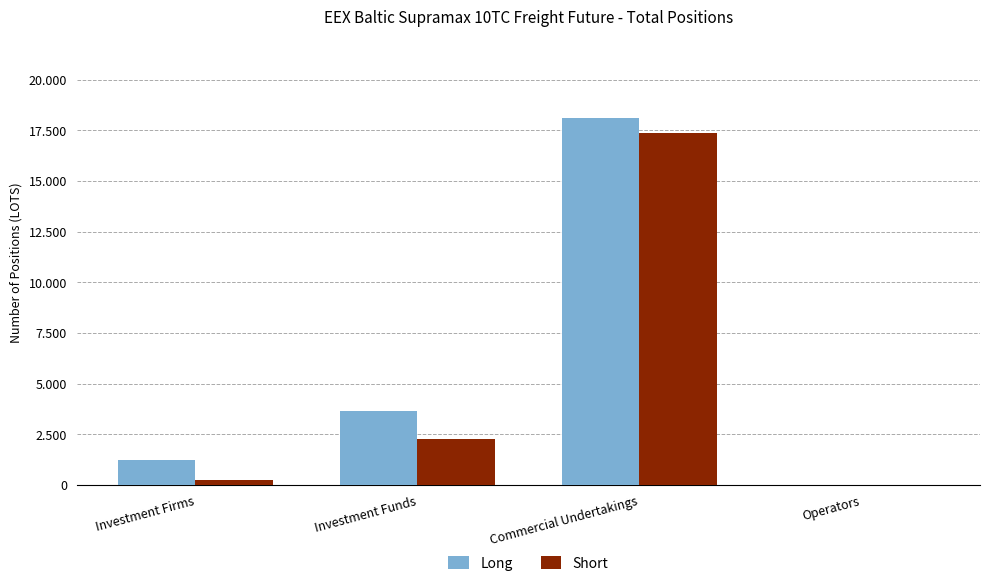

What is the difference between the second highest and second lowest values in the Long series?

2442.1